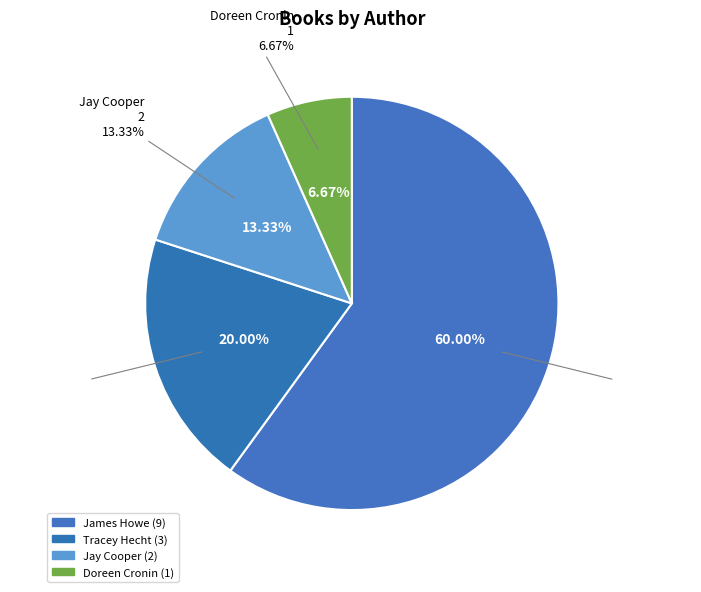

Approximately how many times larger is the value at Doreen Cronin compared to Jay Cooper?

0.5